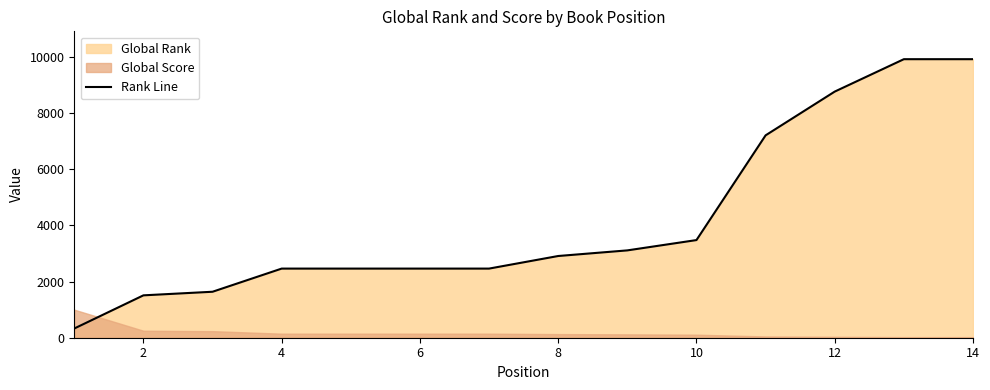

What is the minimum value shown in the chart?

328